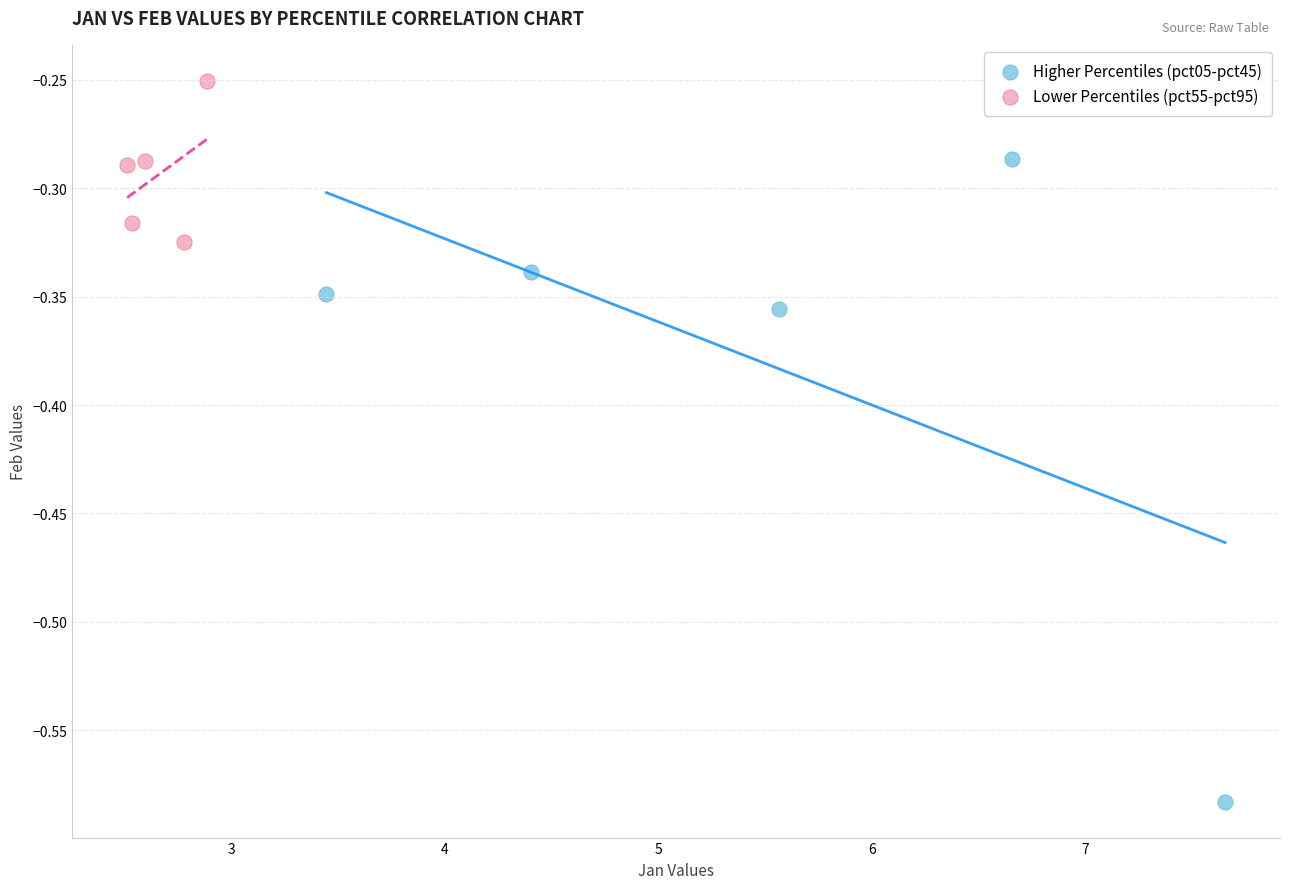

Which series reaches the minimum Y coordinate?

Higher Percentiles (pct05-pct45)